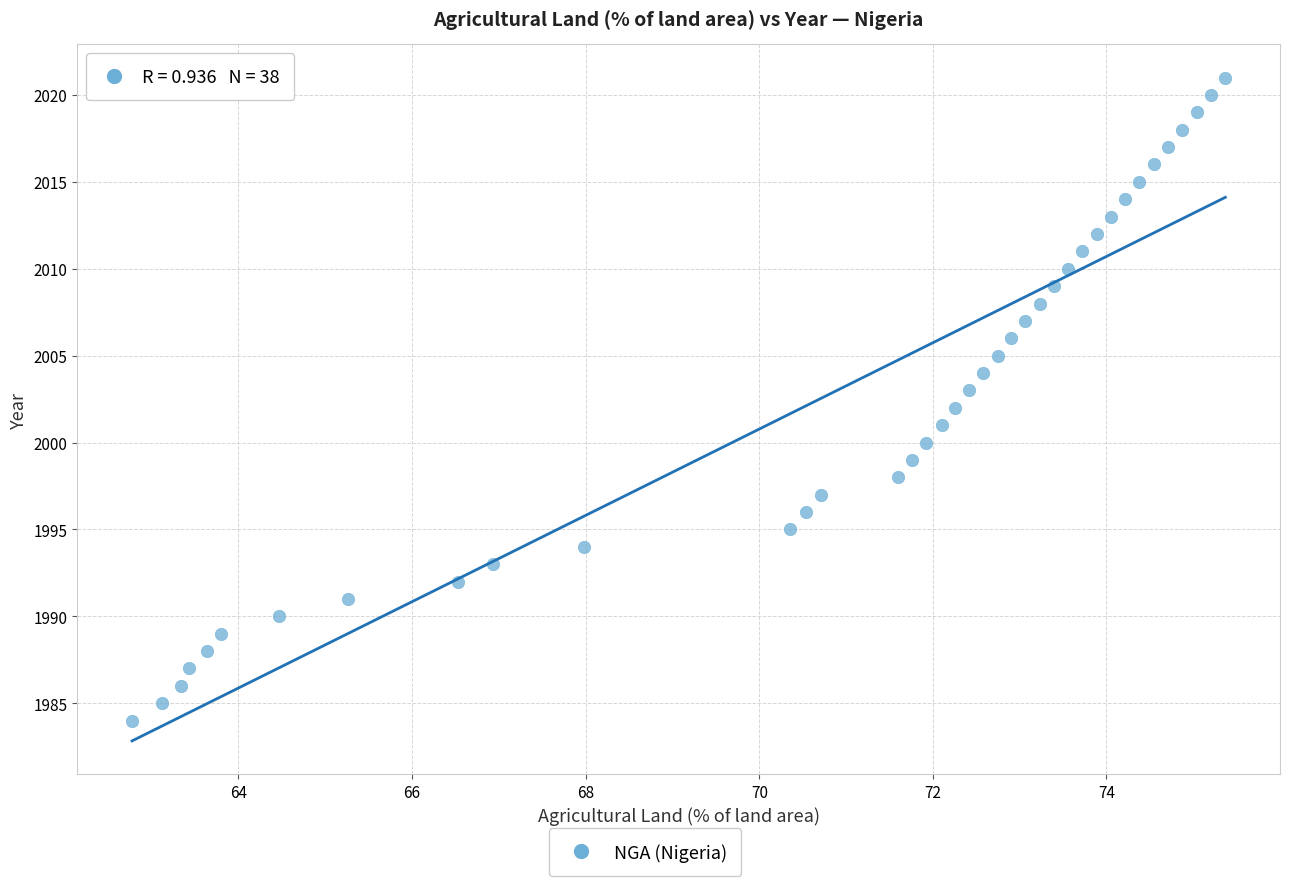

Count the number of points in this scatter plot.

38